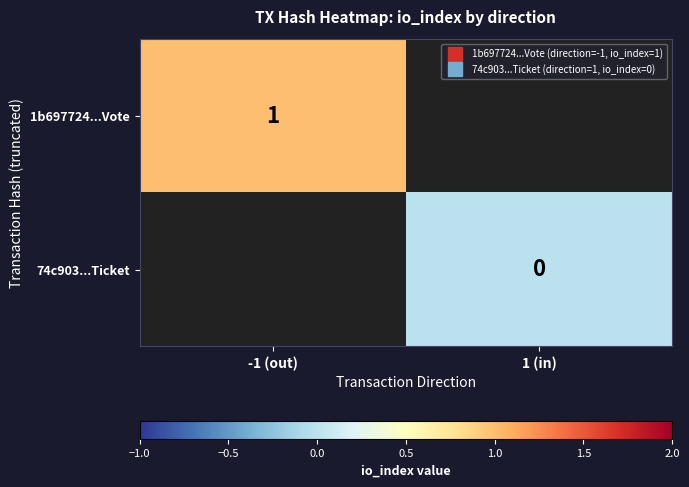

List the series in order of their overall mean, highest first.

1b697724...Vote, 74c903...Ticket